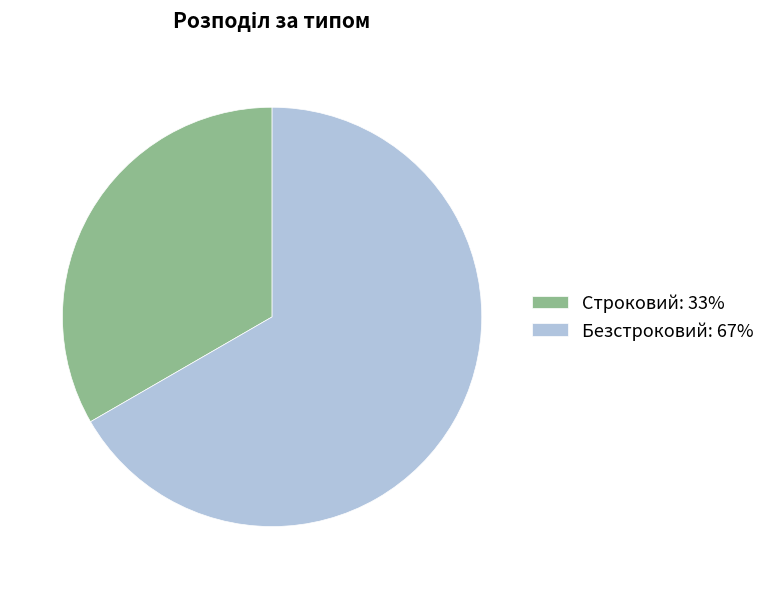

Do Строковий: 33% and Безстроковий: 67% together represent more than half of the pie?

Yes